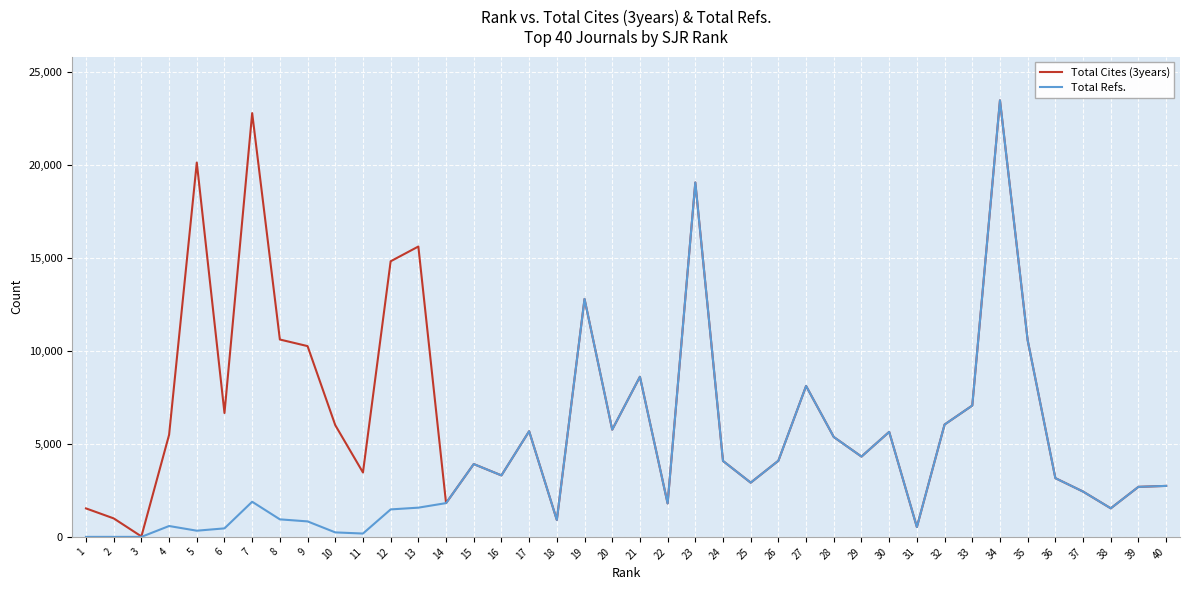

The value of Total Refs. at 35 is 10573. True or false?

True